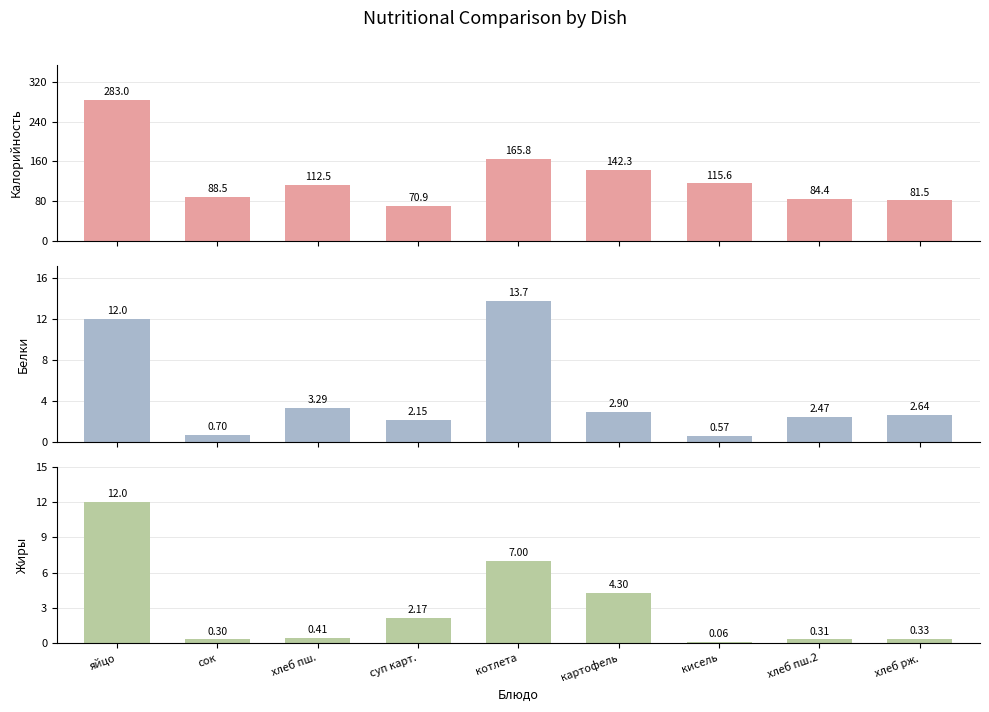

What are all the series names shown in the legend?

Калорийность, Белки, Жиры